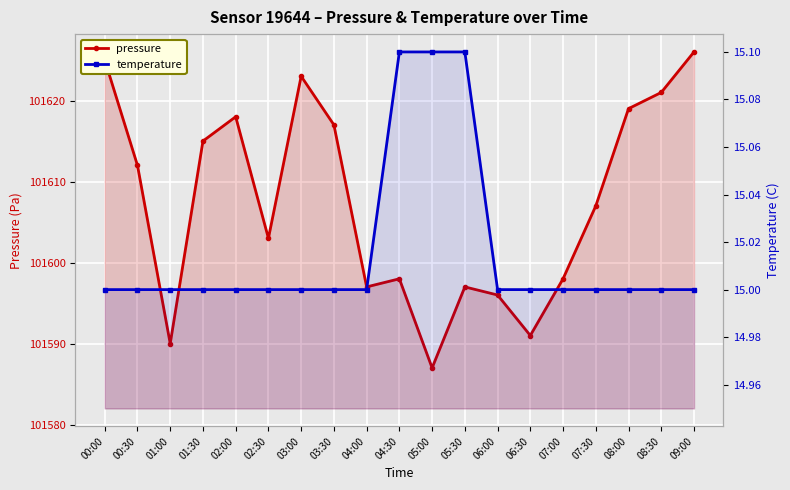

Is it true that temperature equals 7.4 at 09:00?

False